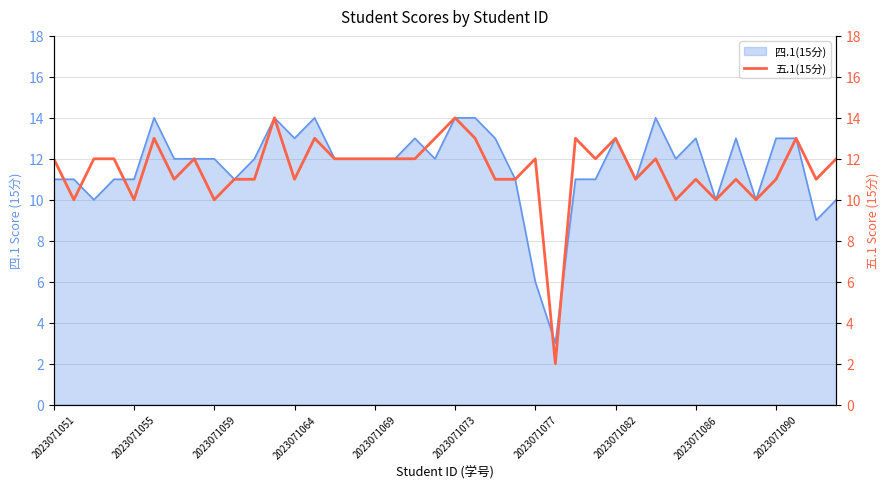

True or false: 四.1(15分) has a value of 21 at 2023071069.

False